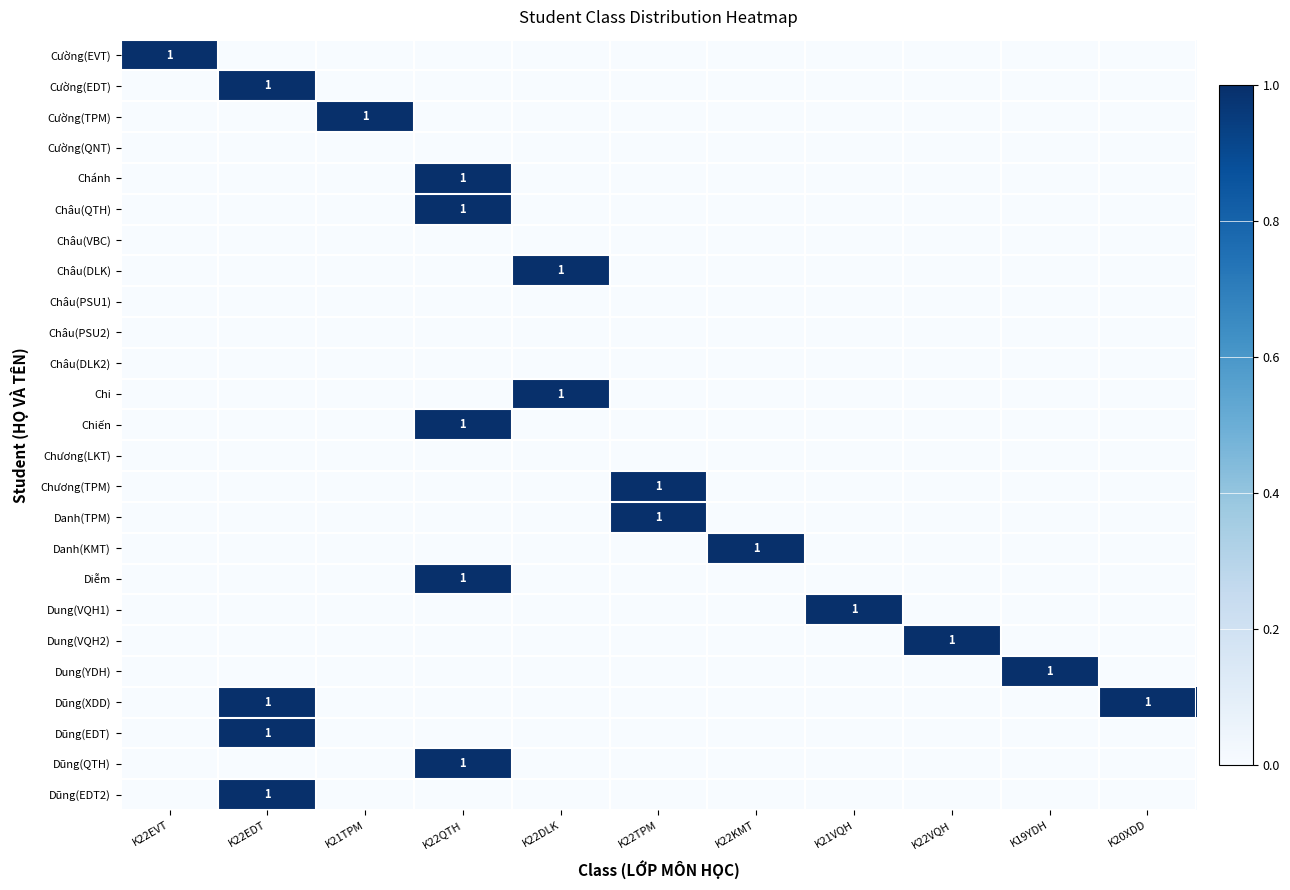

How many distinct data groups are displayed?

25